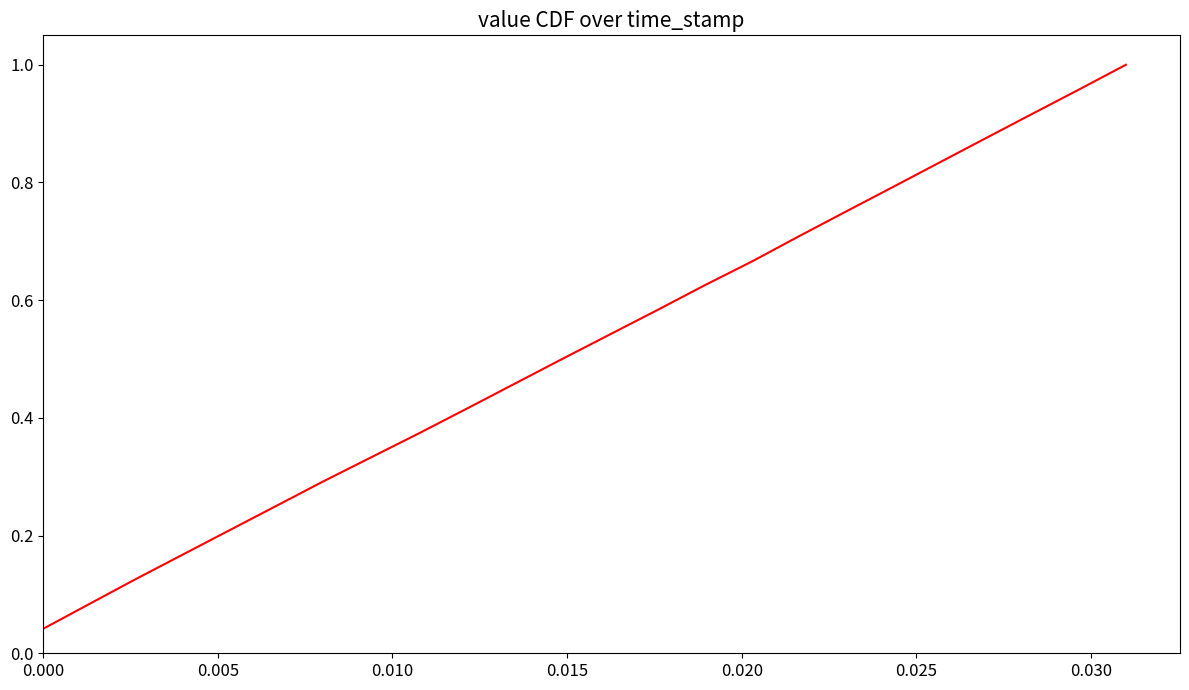

How many lines are shown in the chart?

1